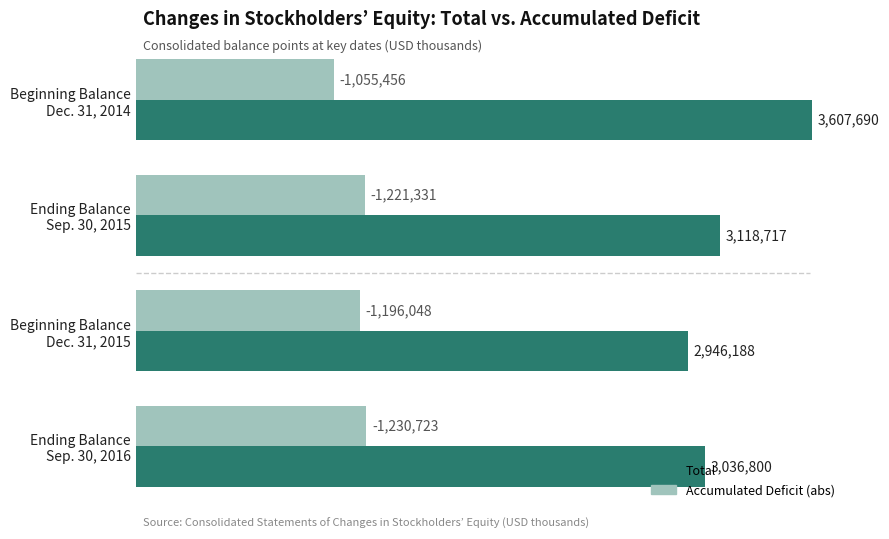

What is the sum of all Total values?

12709395